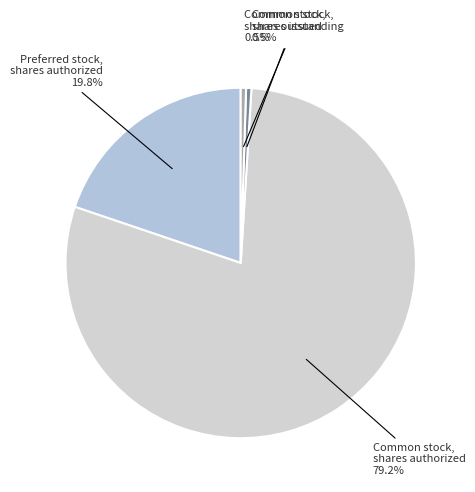

What is the largest slice in the pie chart?

Common stock, shares authorized